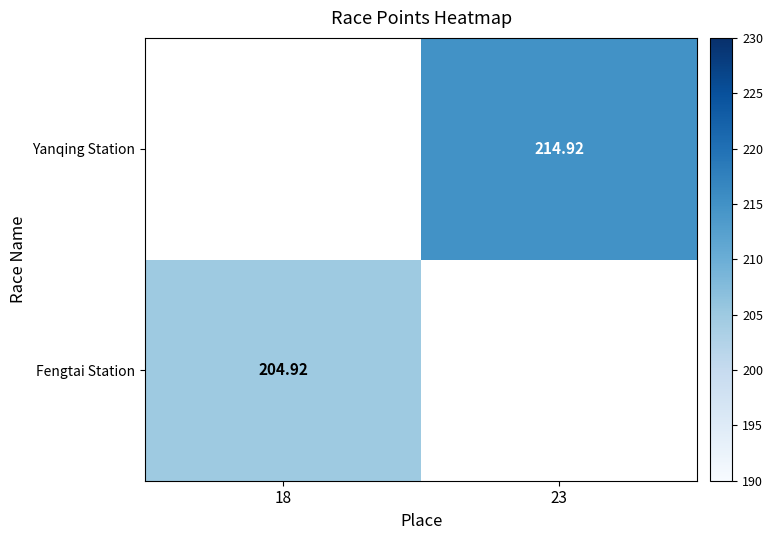

What is the lowest value of the Fengtai Station series?

204.9